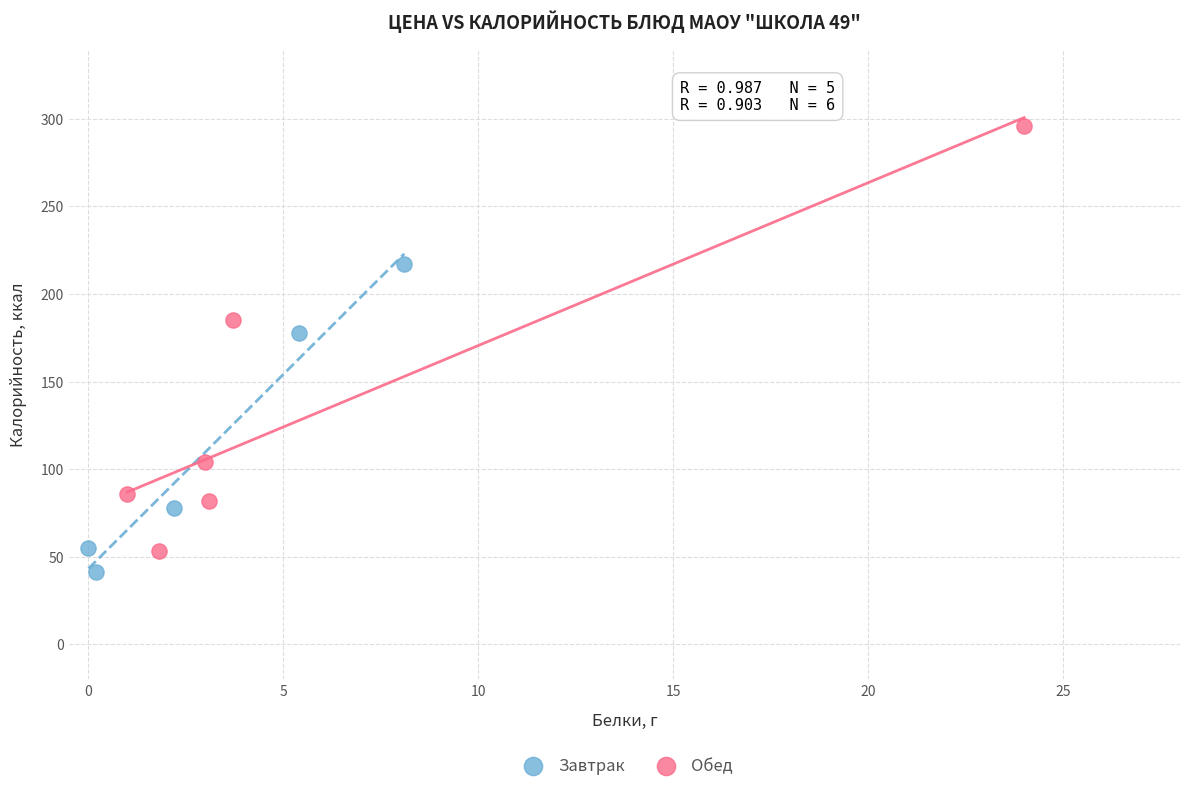

Which series has the largest Y range (max minus min)?

Обед